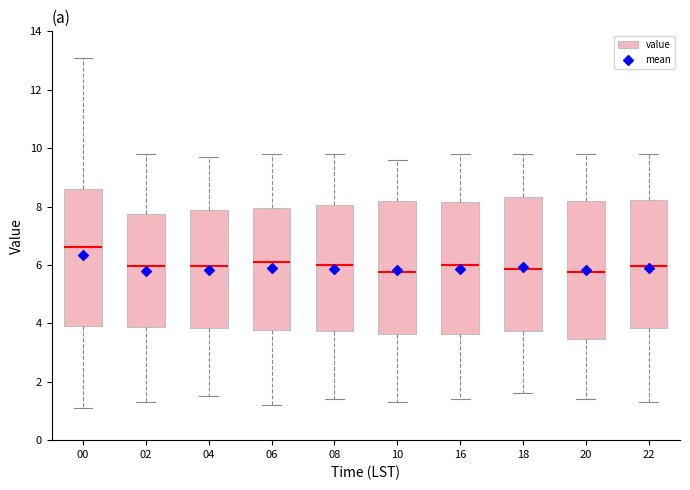

Where does the median line of the box at x = 10 sit on the y-axis? The values are not printed on the chart, so give them approximately, as read against the axis.

5.8